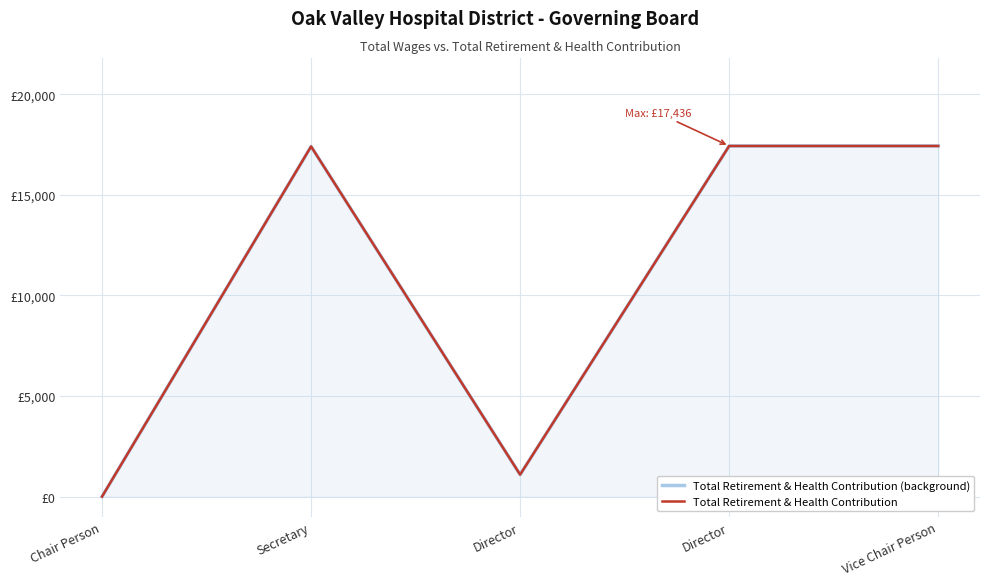

At which category does Total Retirement & Health Contribution reach its first local peak?

Secretary